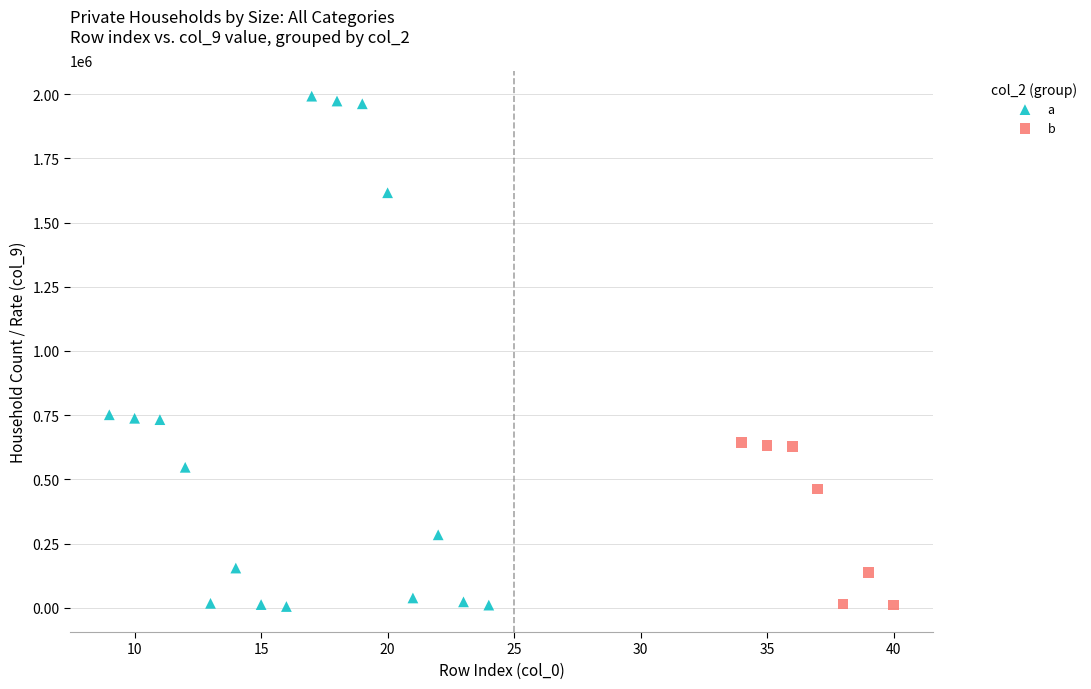

Which series contains the highest Y value?

a